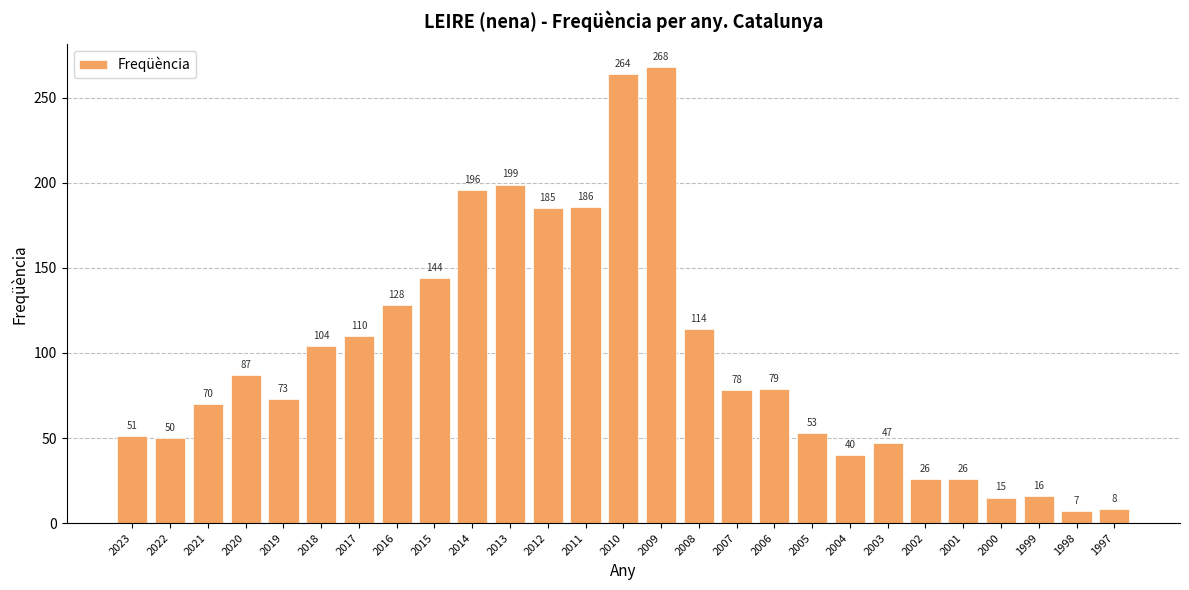

How many data points does each series have?

27